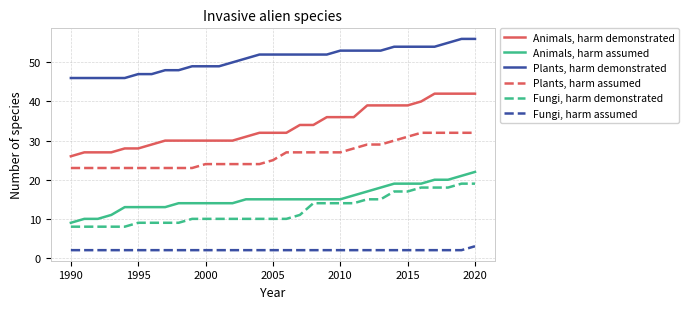

What is the maximum value shown in the chart?

56